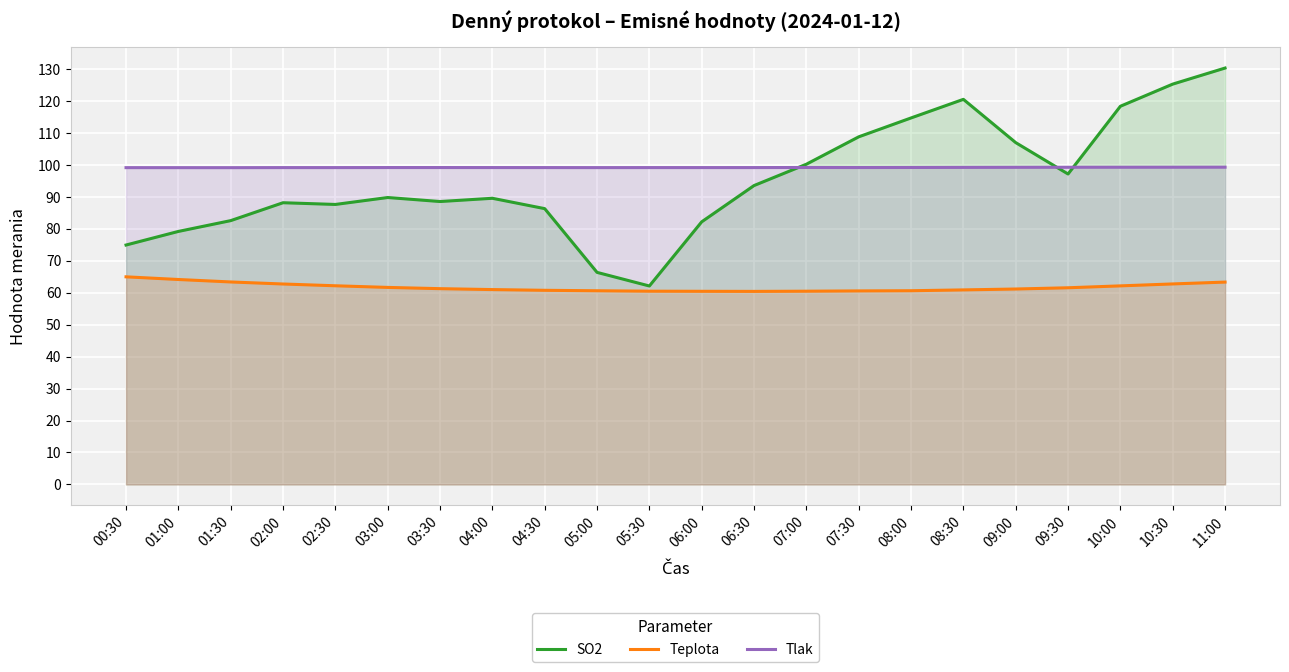

How many lines are shown in the chart?

3